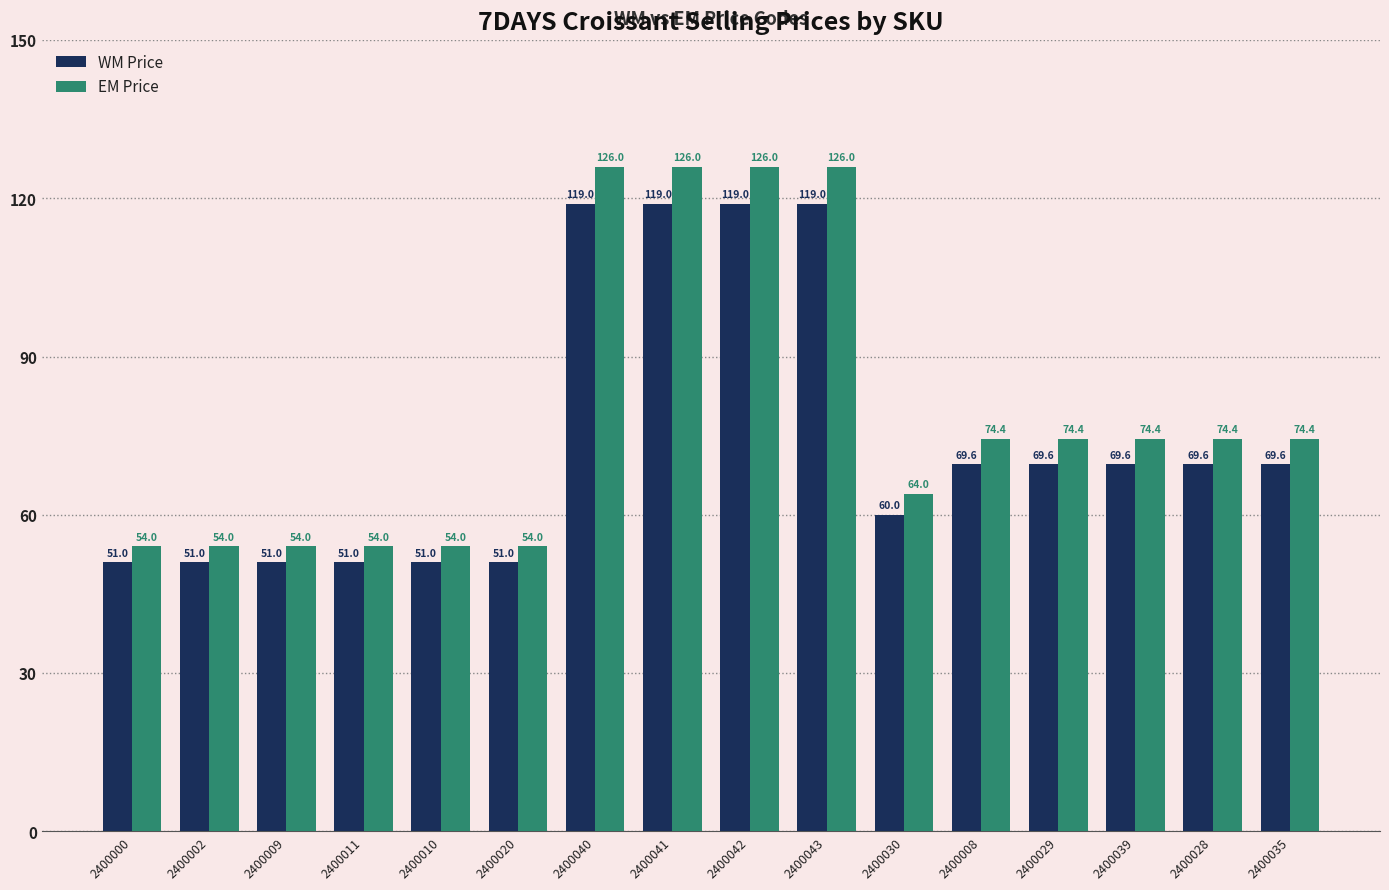

What is the sum of the EM Price values at 2400008 and 2400002?

128.4